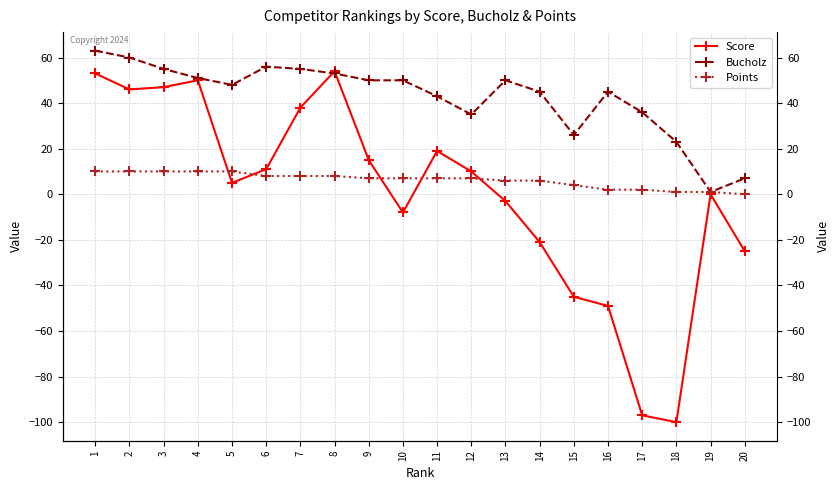

What is the total value across all series at 18?

-76